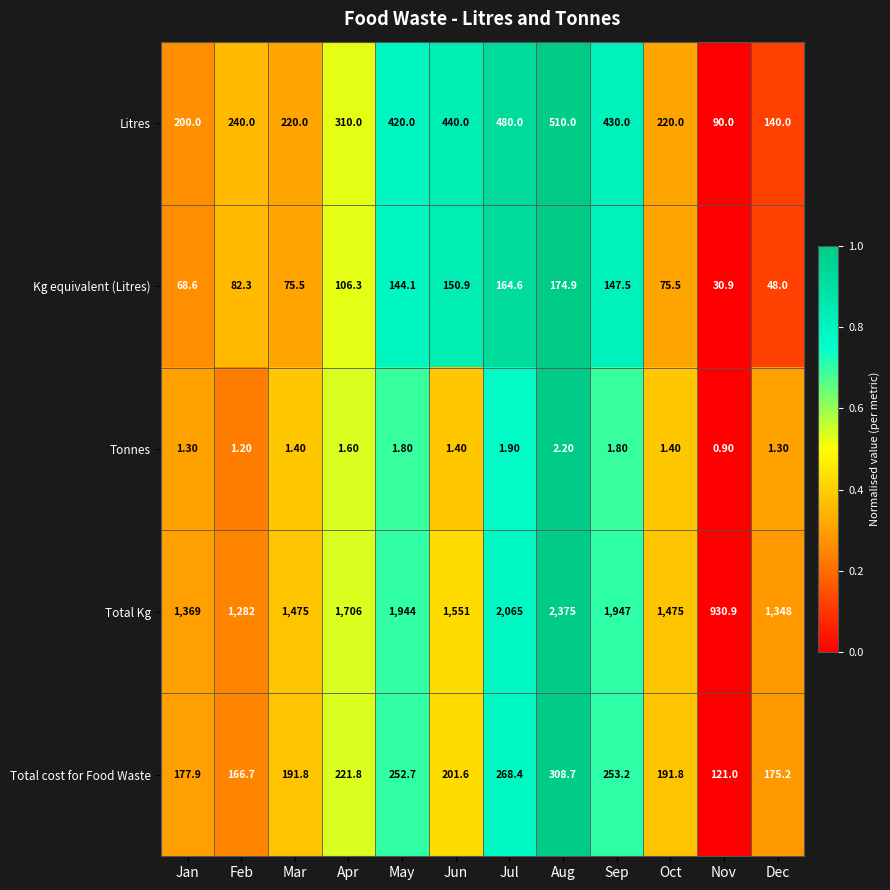

Which category has the highest value across all series?

Aug